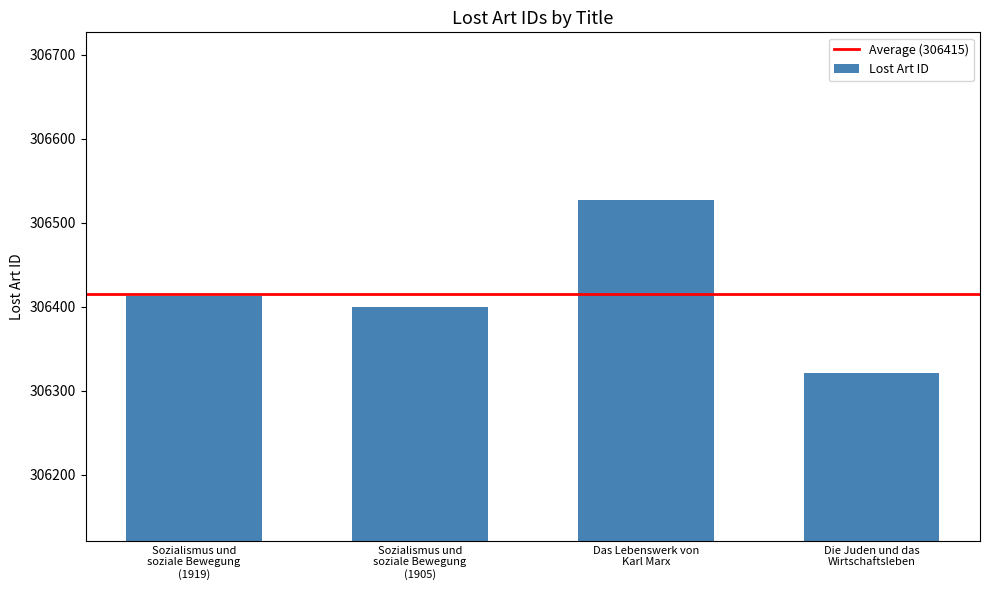

Are the bars horizontal?

No